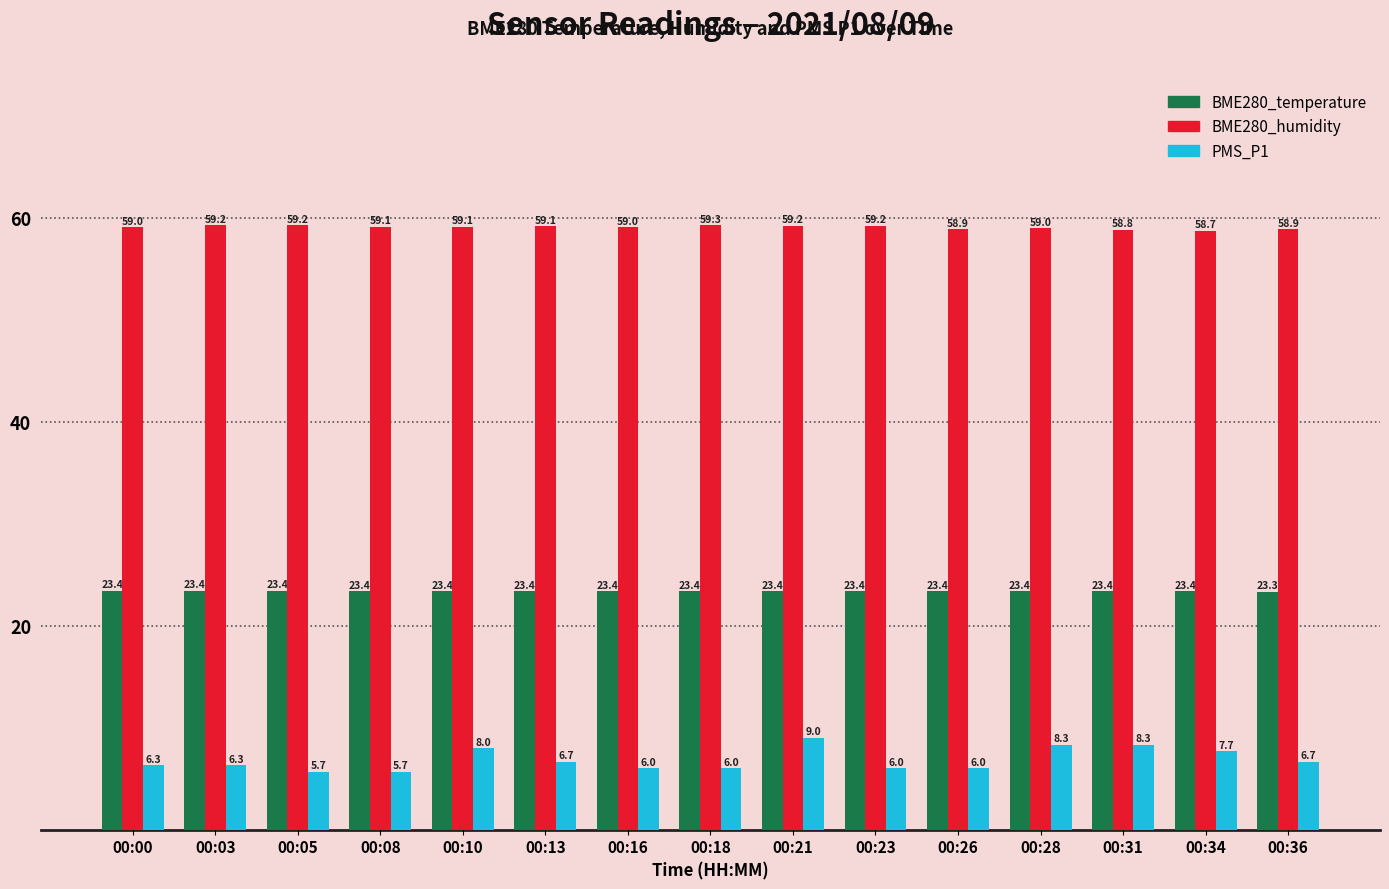

At which label is BME280_humidity closest to 58?

00:34